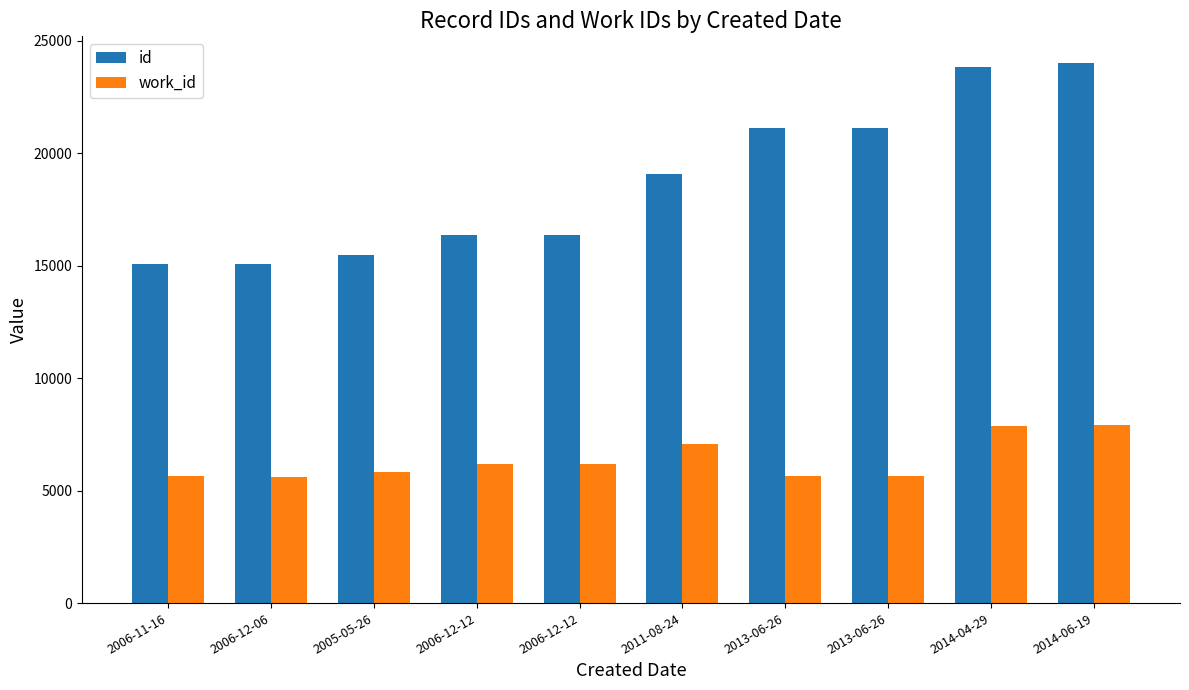

Rank the series by their maximum value, from lowest to highest.

work_id, id